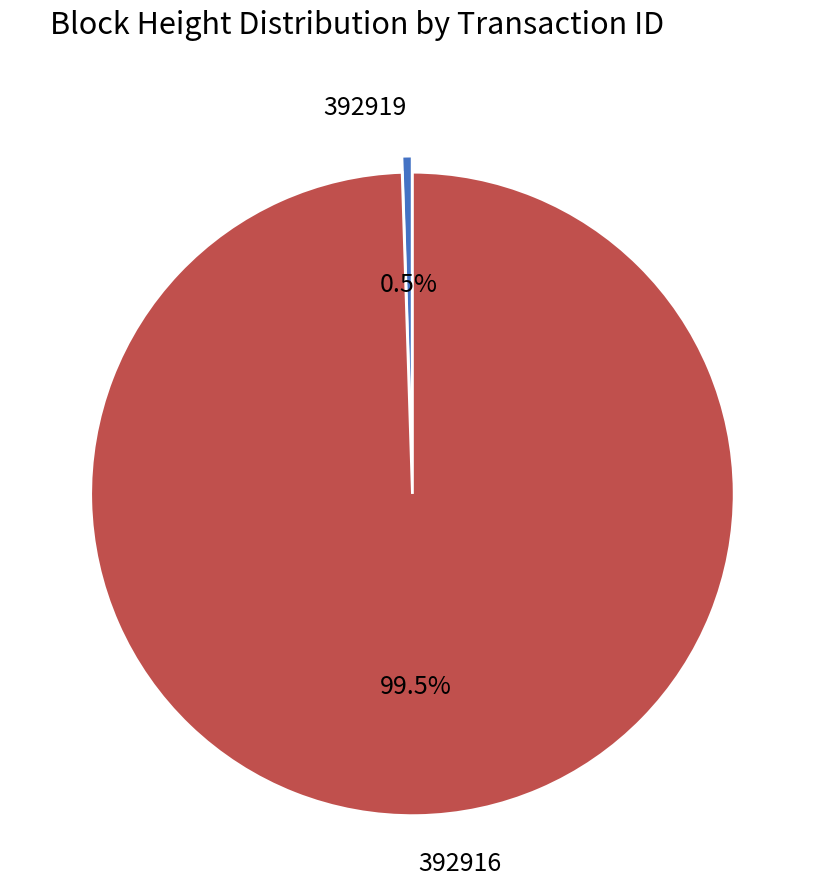

Which category has the biggest portion of the pie?

392916